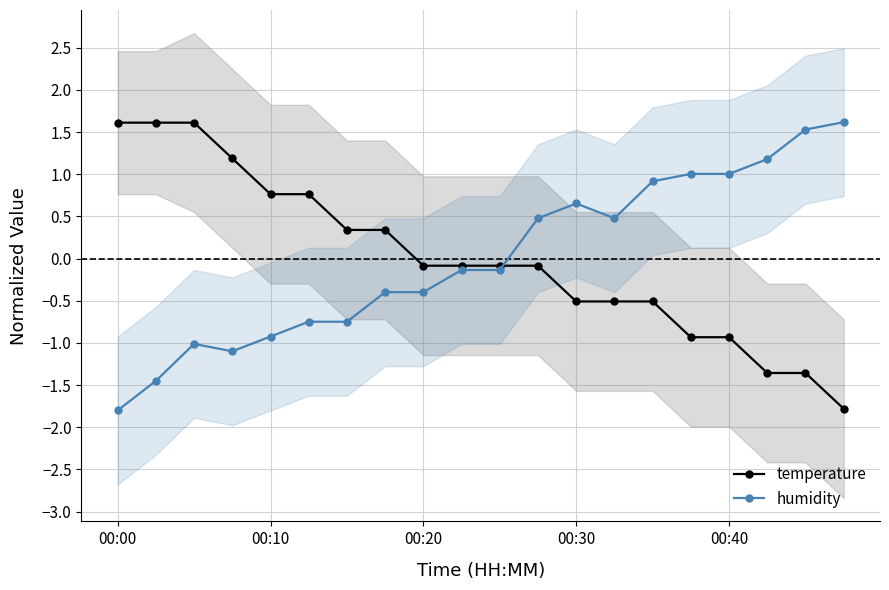

True or false: temperature and humidity cross at least once.

True